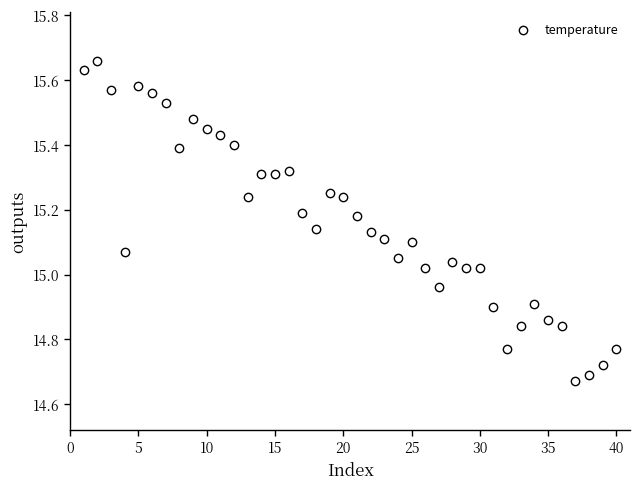

What is the range of X values (max minus min)?

39.0